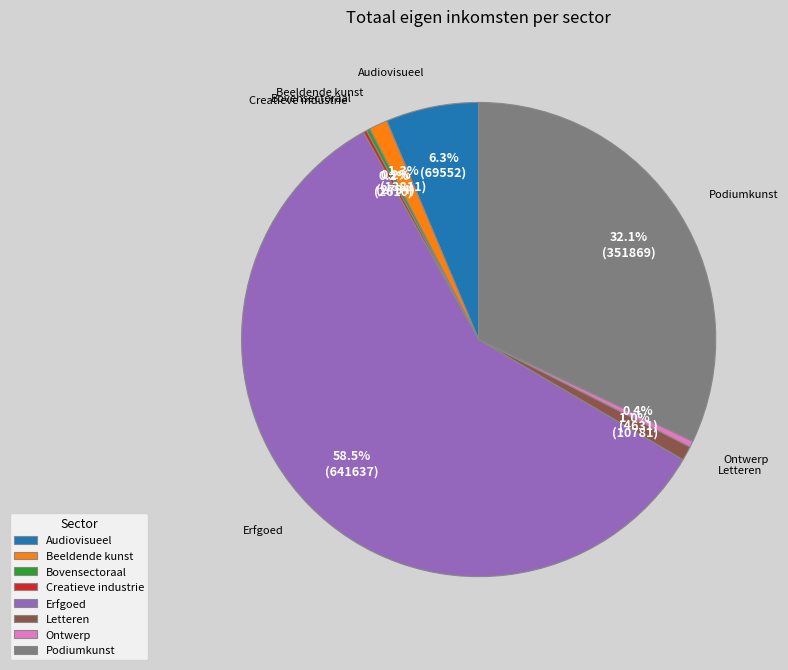

To the nearest percent, what is the average slice percentage?

12%